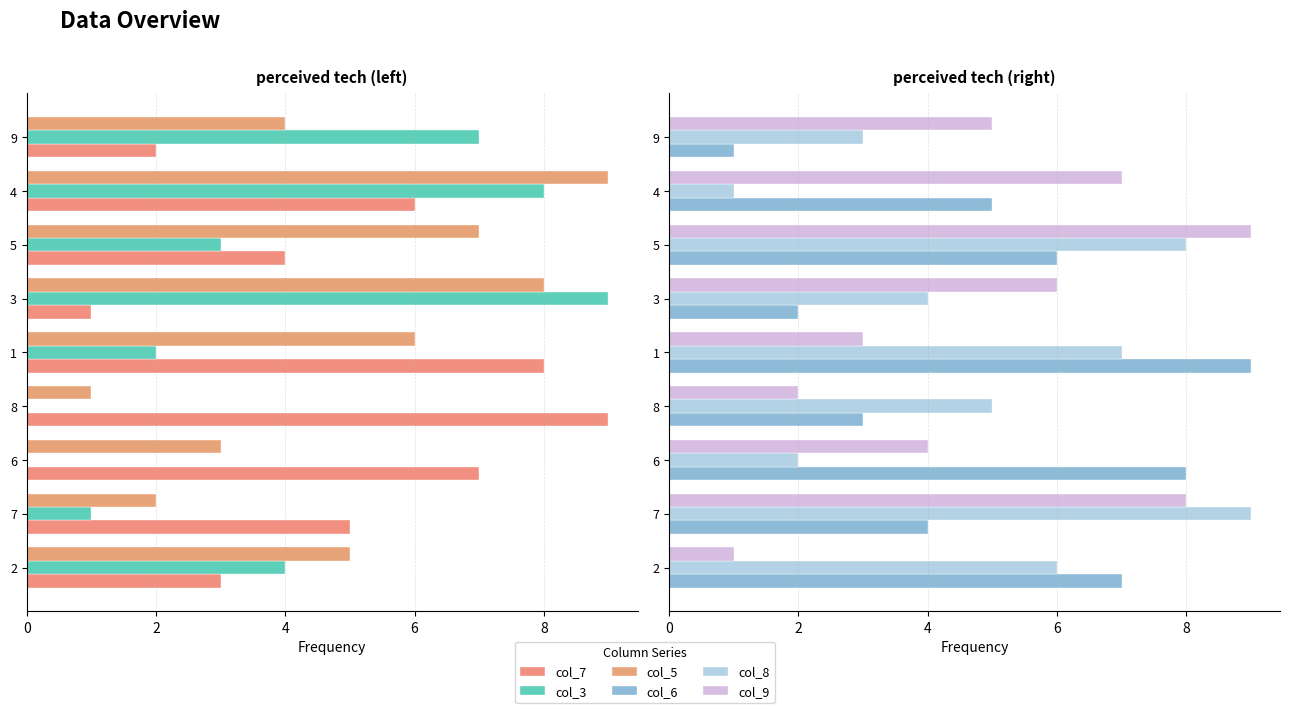

What is the difference between the col_9 values at 1 and 2?

2